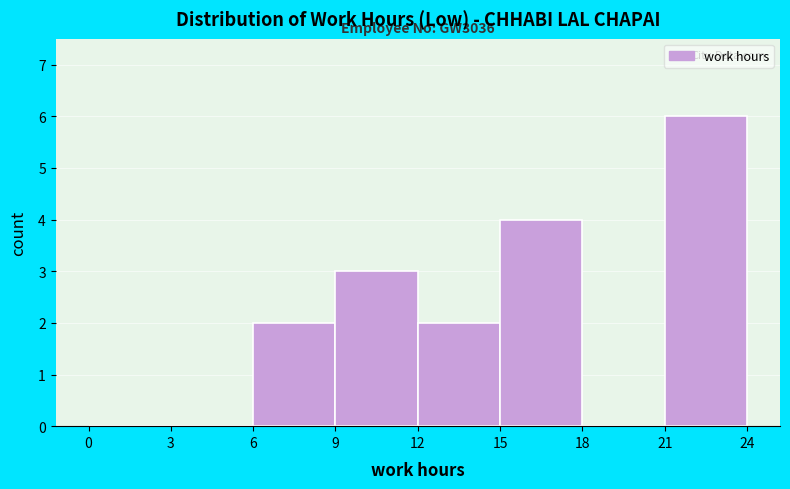

Over which range of the x-axis is the bar tallest?

21 to 24